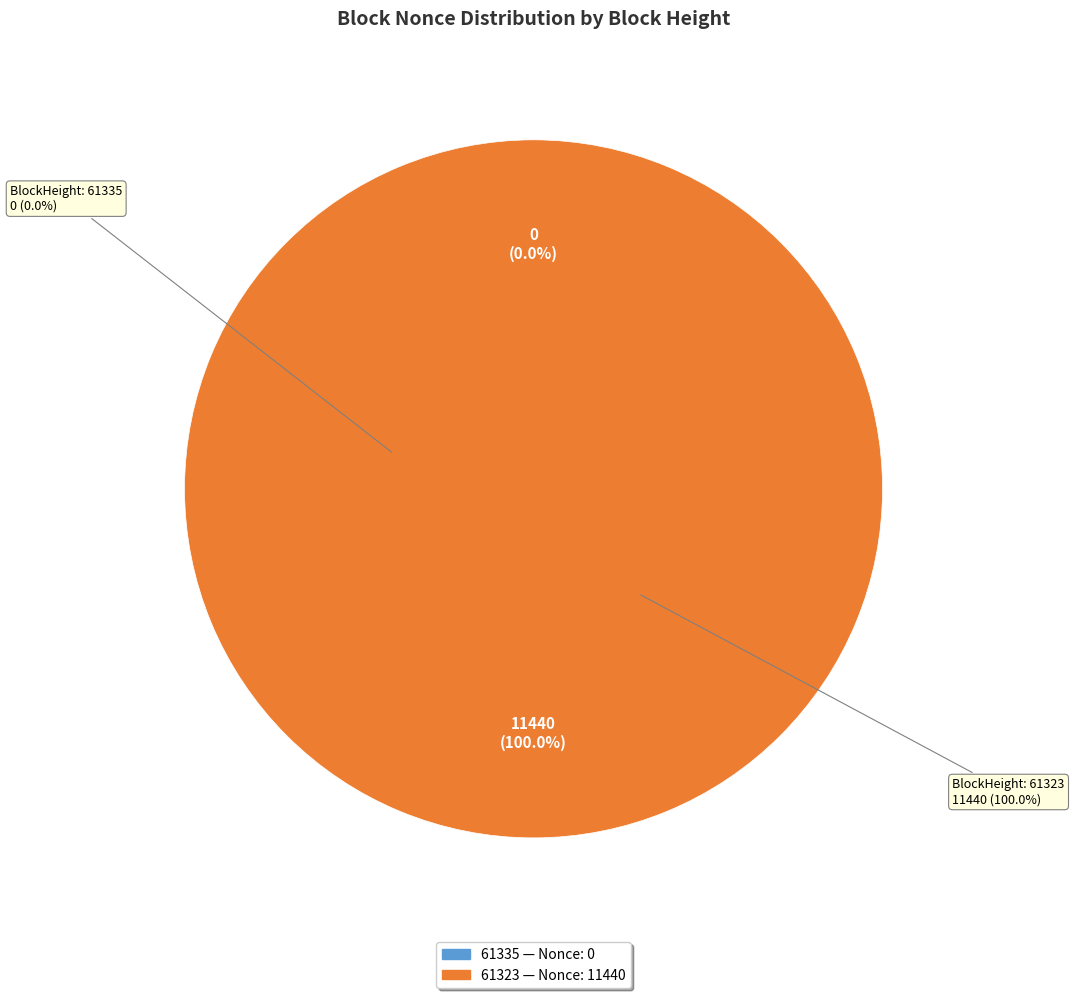

The 61323 slice represents 100% of the pie. True or false?

True